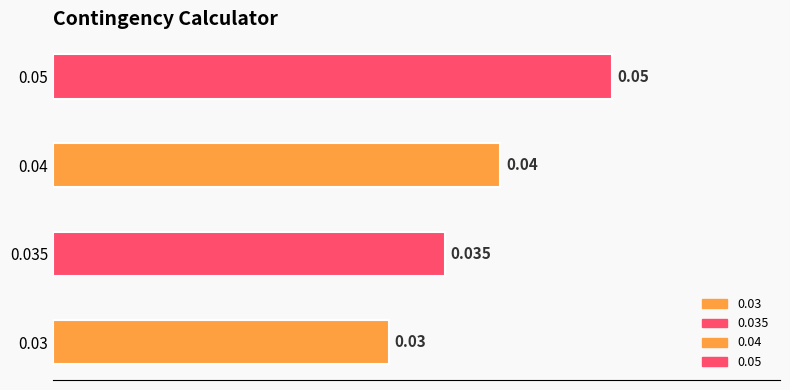

True or false: the data shows 0.0 at 0.04.

False